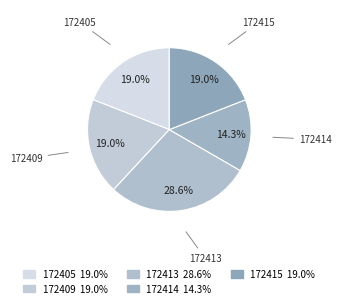

What percentage is the 172415 slice, to the nearest percent?

19%